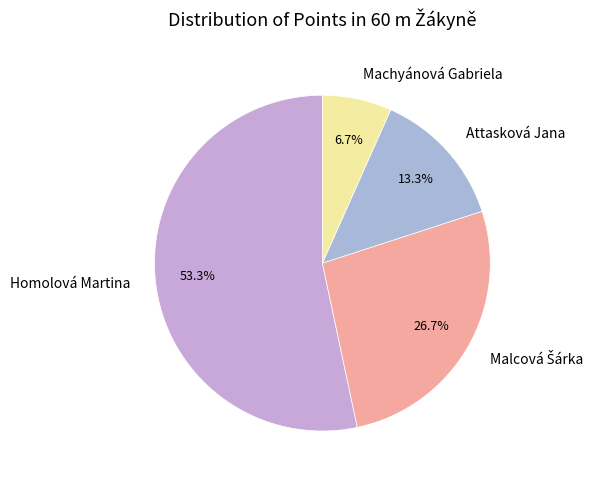

Do Machyánová Gabriela and Homolová Martina together represent more than half of the pie?

Yes